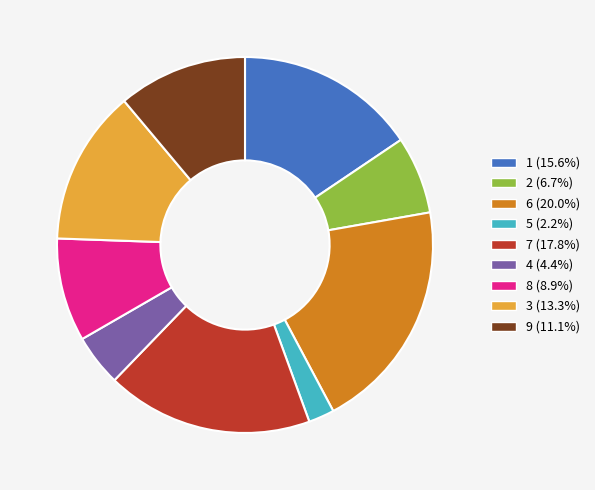

Does any single category account for the majority?

No